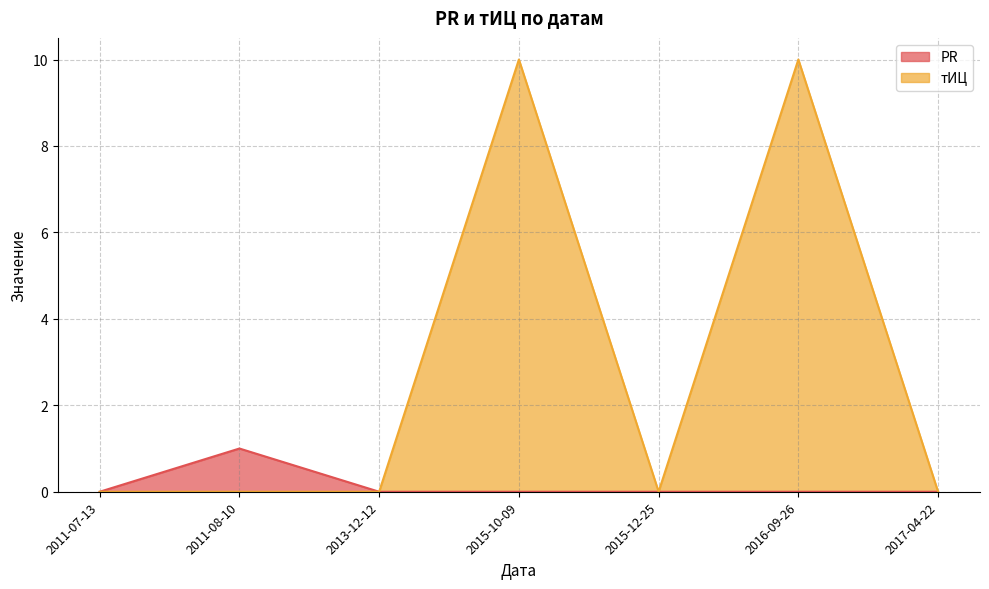

Which series has the widest spread of values?

тИЦ